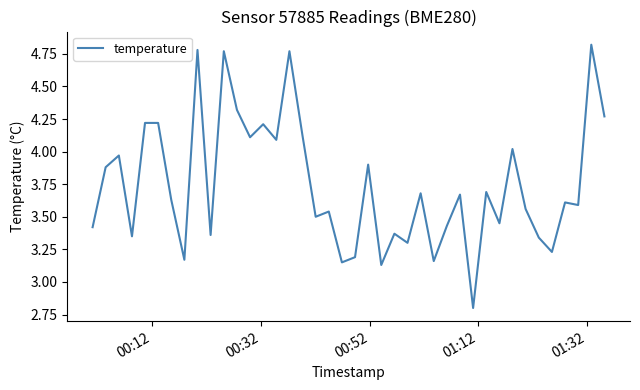

What is the minimum value shown in the chart?

2.8